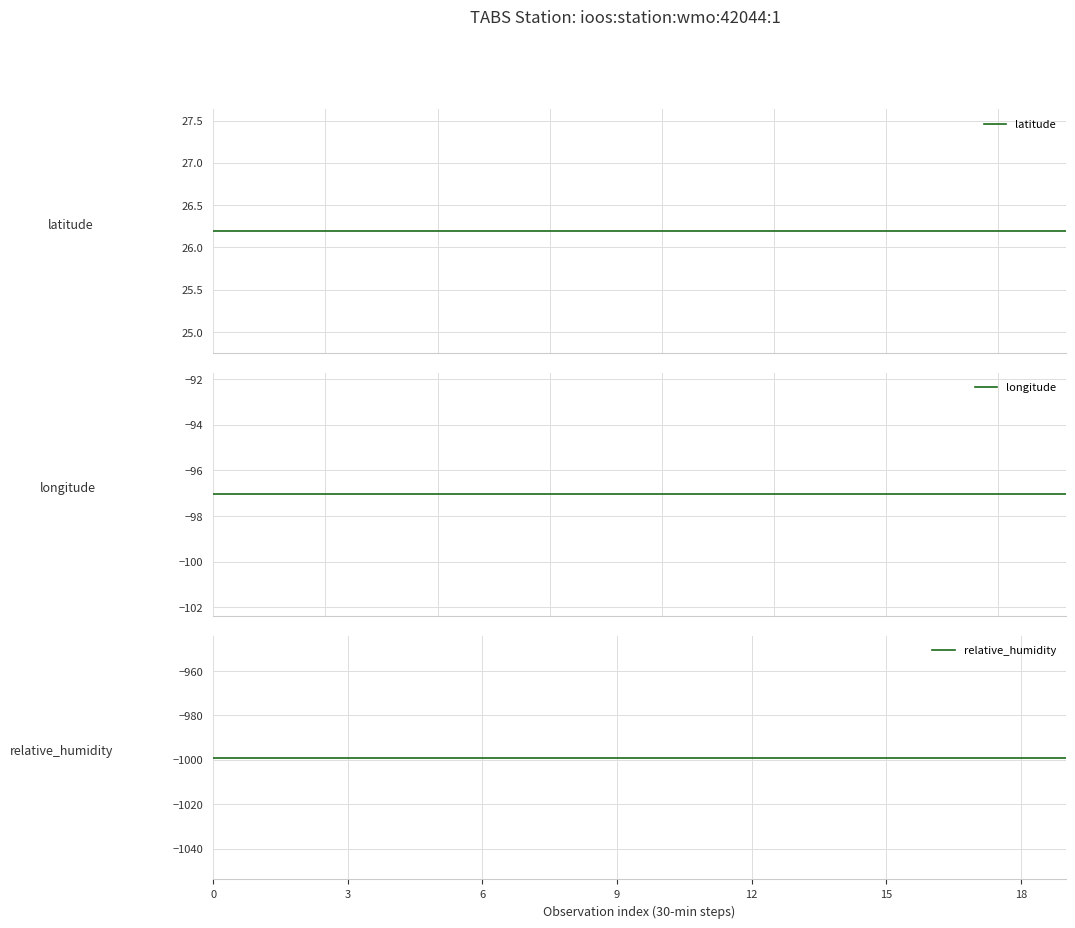

The value of longitude at 6 is -41.0. True or false?

False